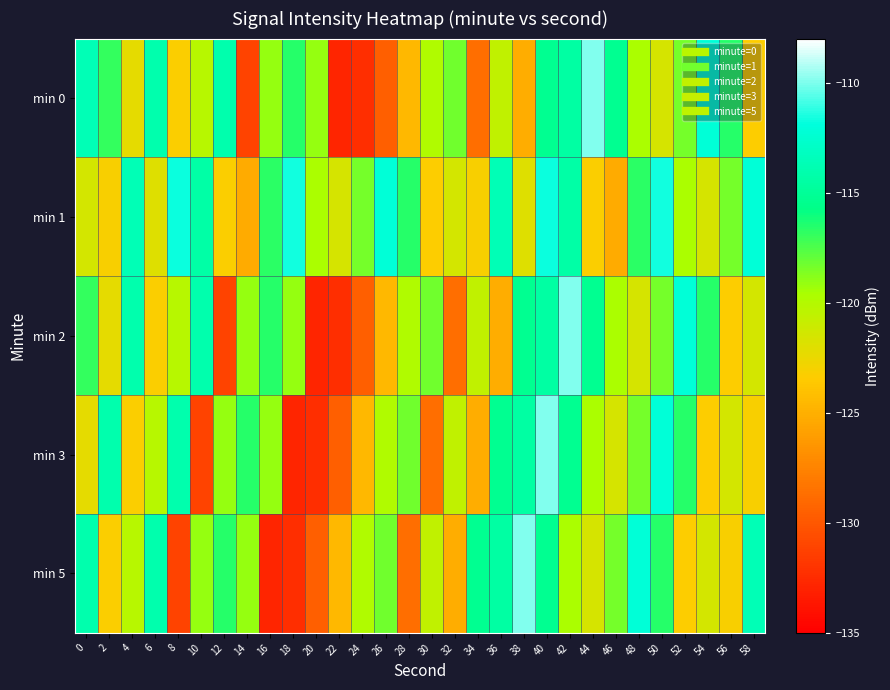

Rank the series by their maximum value, from highest to lowest.

min 0, min 2, min 3, min 5, min 1